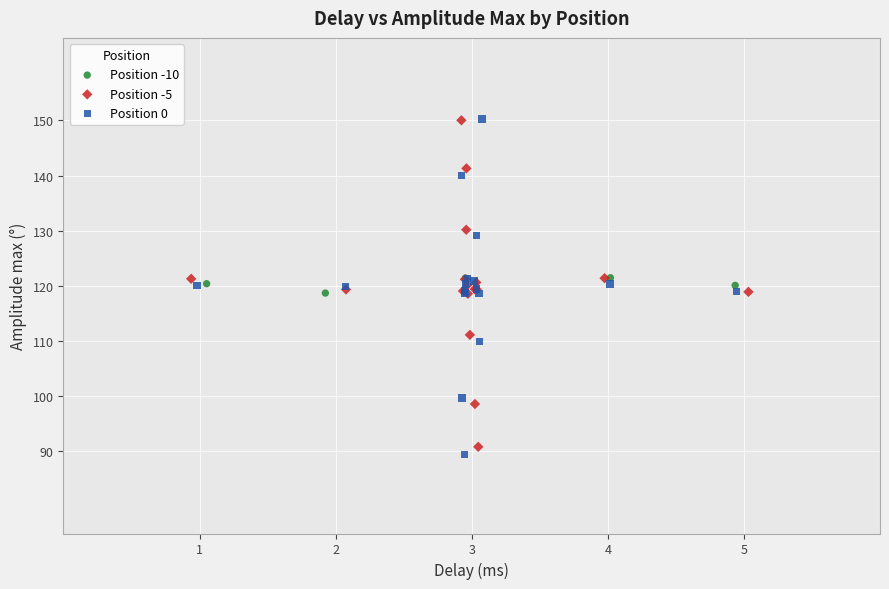

Which series reaches the minimum Y coordinate?

Position 0